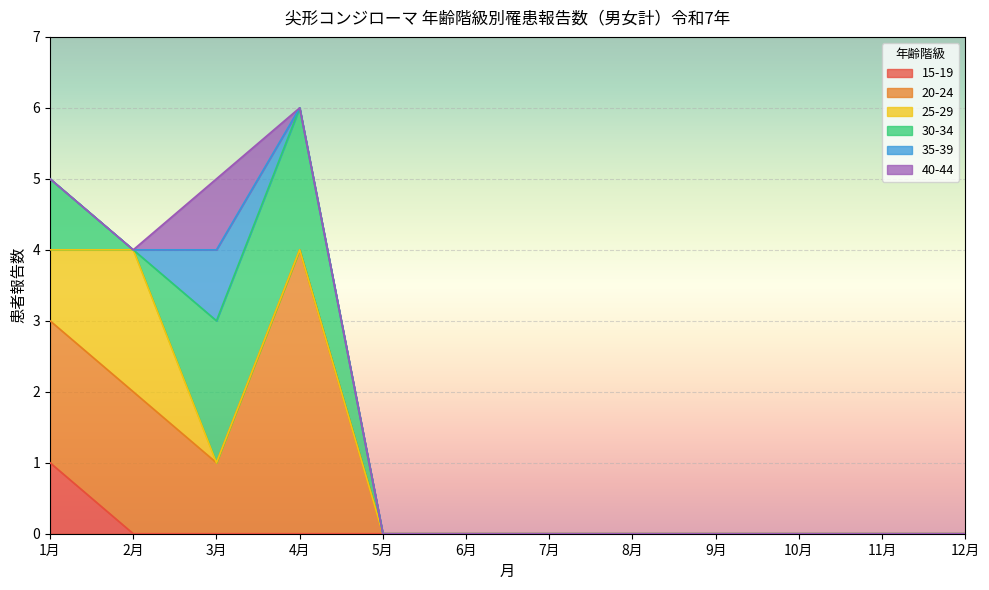

True or false: 20-24 has more than 2 points higher than both neighbors.

False